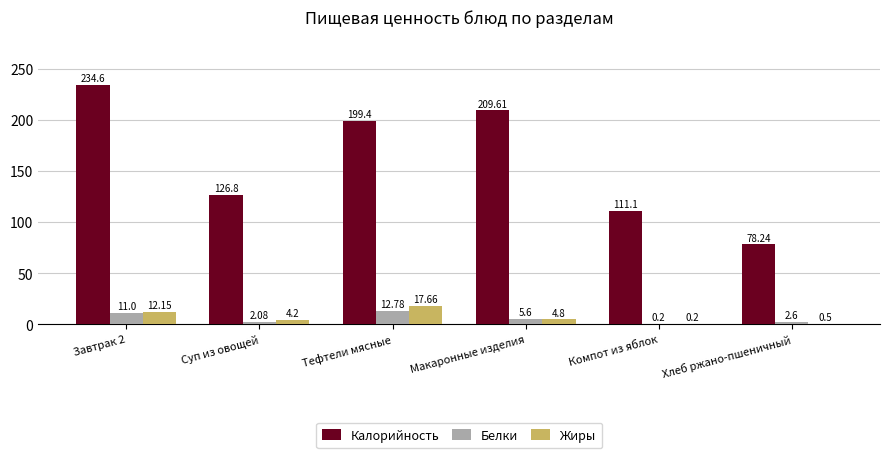

At which category is the sum across all series the highest?

Завтрак 2